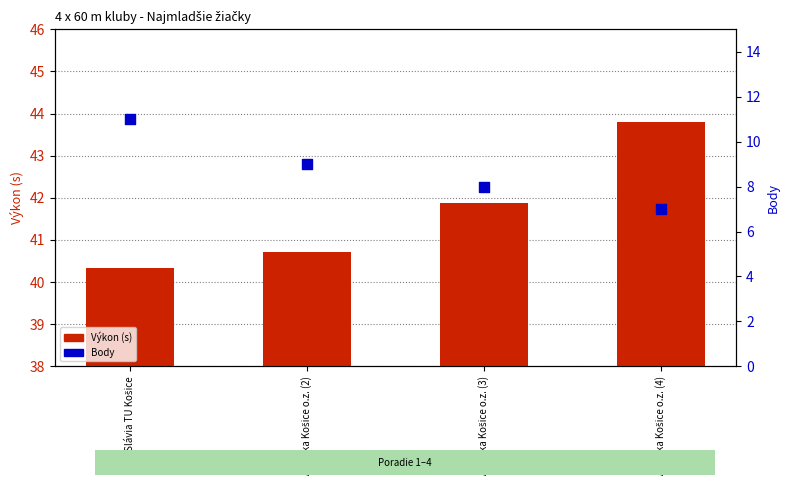

At which category is the sum across all series the highest?

AK Slávia TU Košice